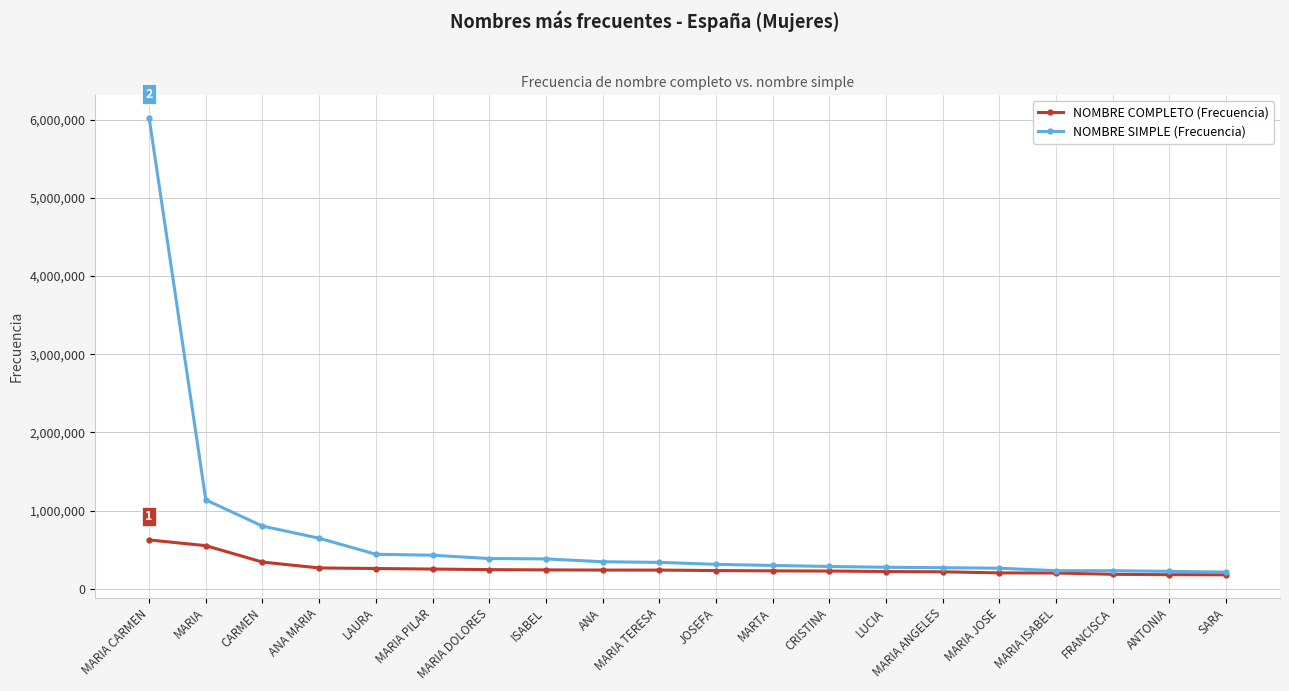

What is the total value across all series at SARA?

391157